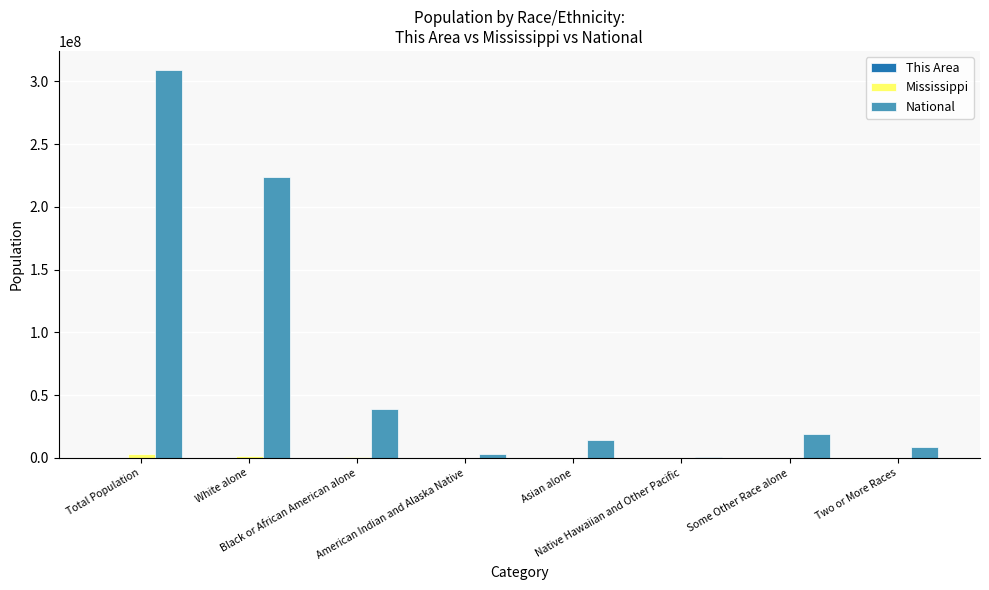

Which series has the largest total across all categories?

National